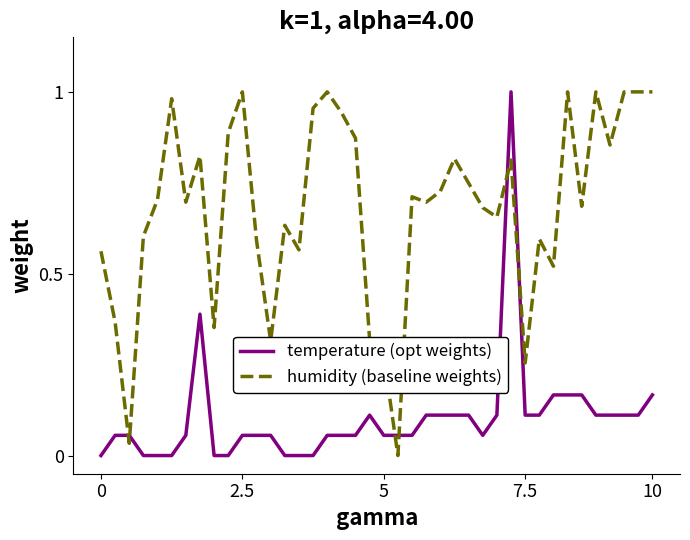

Which series has the largest total across all categories?

humidity (baseline weights)